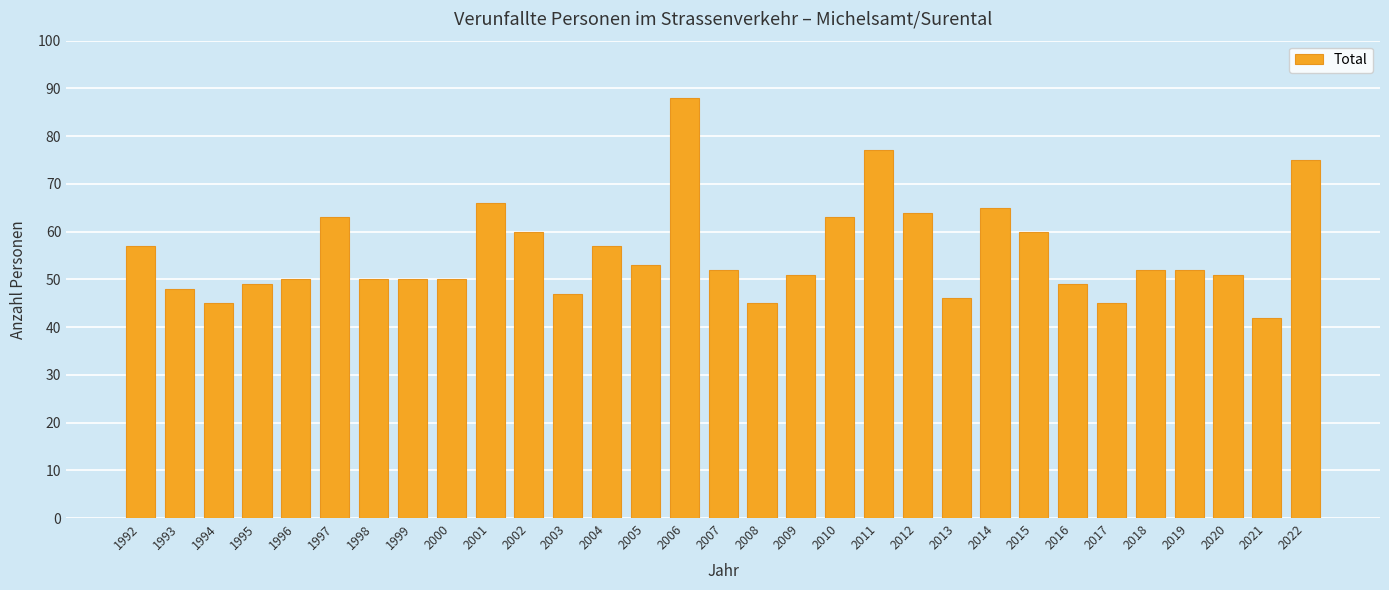

Which has a higher value, 2002 or 2017?

2002